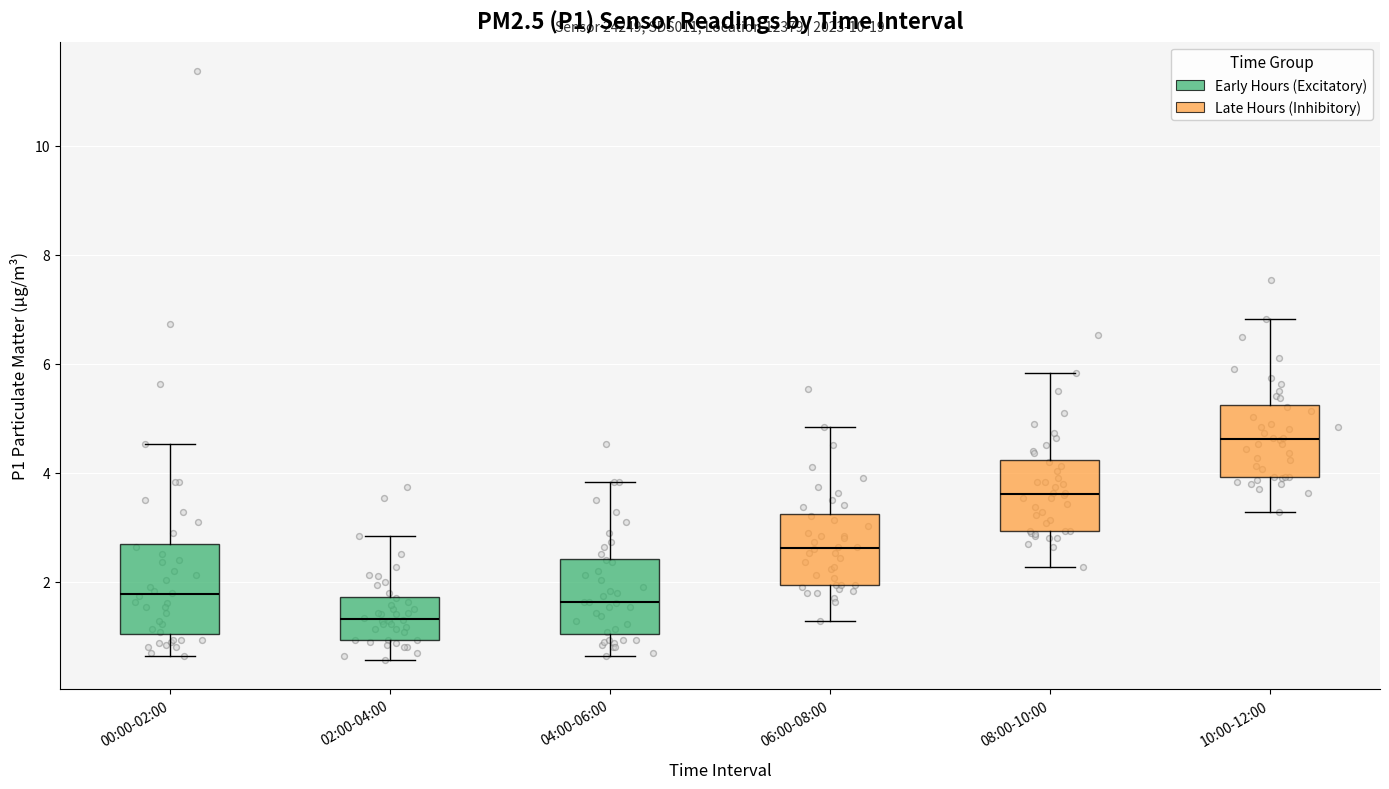

Which box's median line is the highest?

10:00-12:00